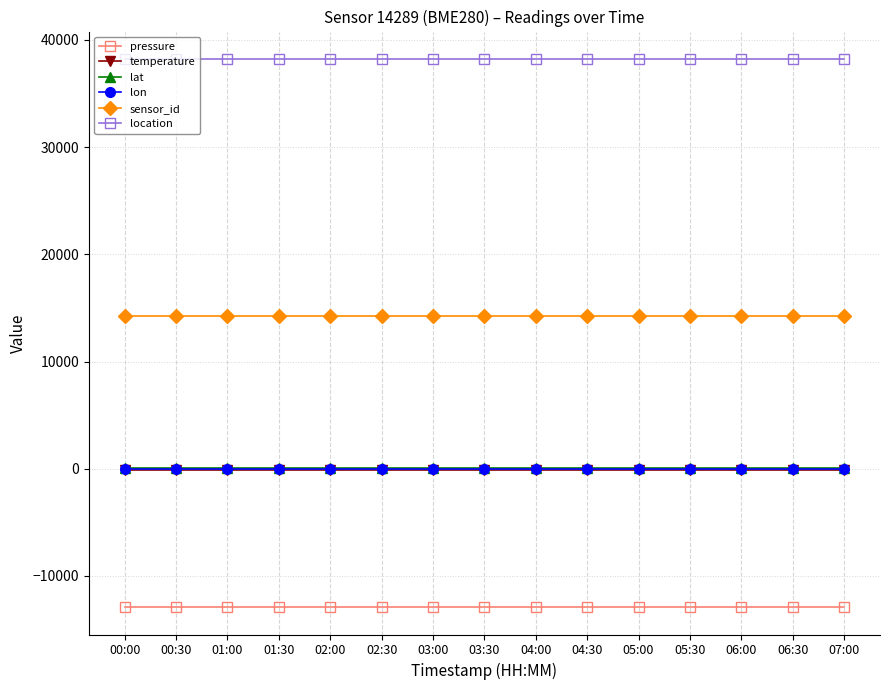

What is the sum of all lon values?

156.4